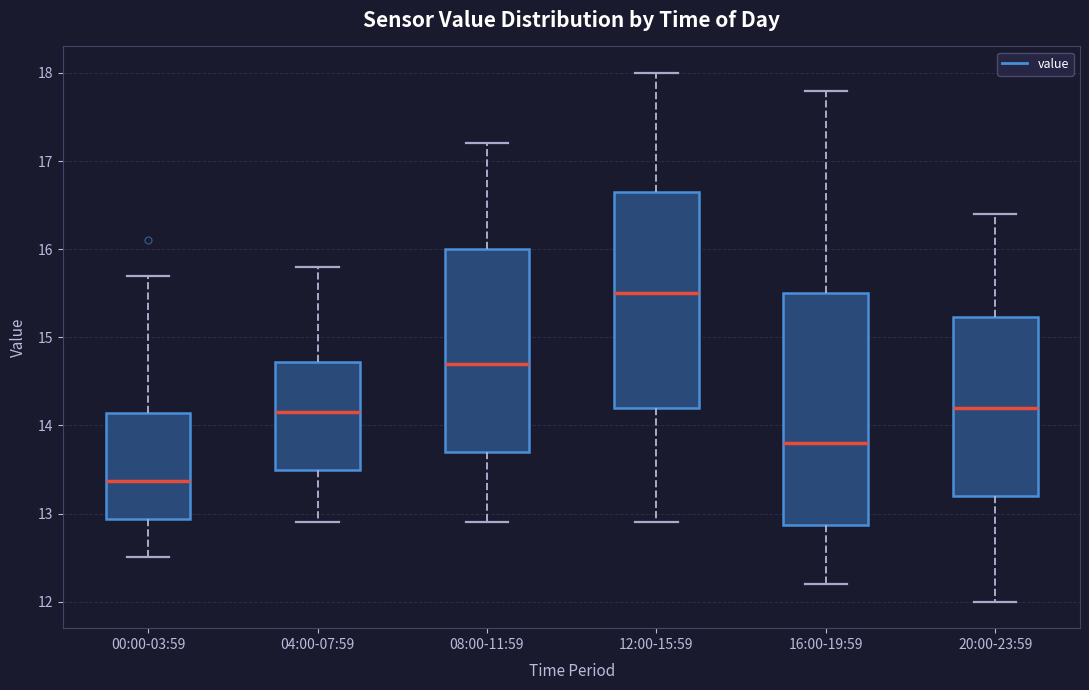

Reading left to right, read every box against the y-axis: the position of its median line, the range the box covers, and the ends of its whiskers. The values are not printed on the chart, so give them approximately, as read against the axis.

00:00-03:59: median 13.4, box 12.9 to 14.1, whiskers 12.5 to 15.7
04:00-07:59: median 14.2, box 13.5 to 14.7, whiskers 12.9 to 15.8
08:00-11:59: median 14.7, box 13.7 to 16.0, whiskers 12.9 to 17.2
12:00-15:59: median 15.5, box 14.2 to 16.7, whiskers 12.9 to 18.0
16:00-19:59: median 13.8, box 12.9 to 15.5, whiskers 12.2 to 17.8
20:00-23:59: median 14.2, box 13.2 to 15.2, whiskers 12.0 to 16.4